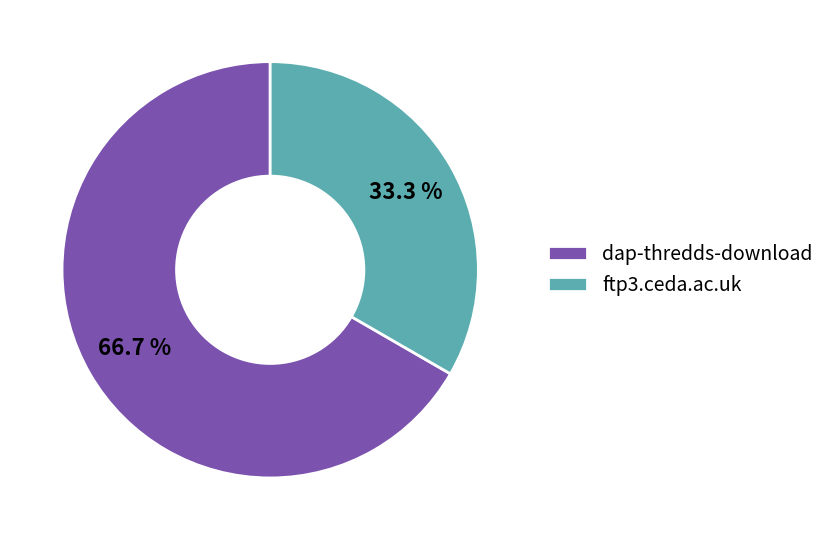

Which category has the smallest portion of the pie?

ftp3.ceda.ac.uk